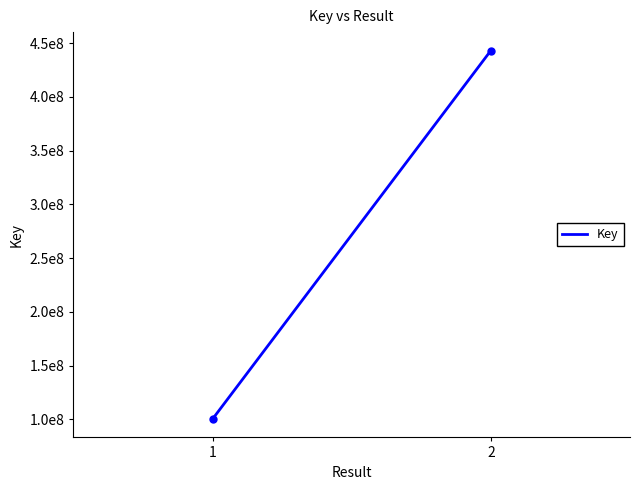

What is the sum of all values?

543565524